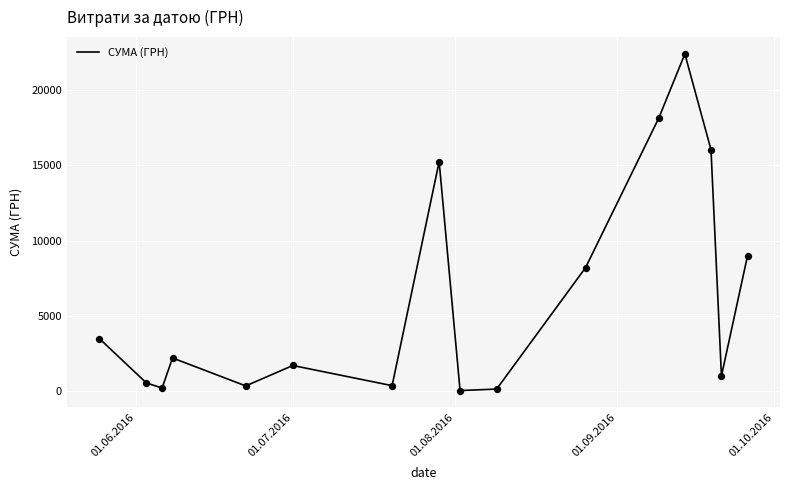

What is the difference between the maximum and minimum values?

22365.5